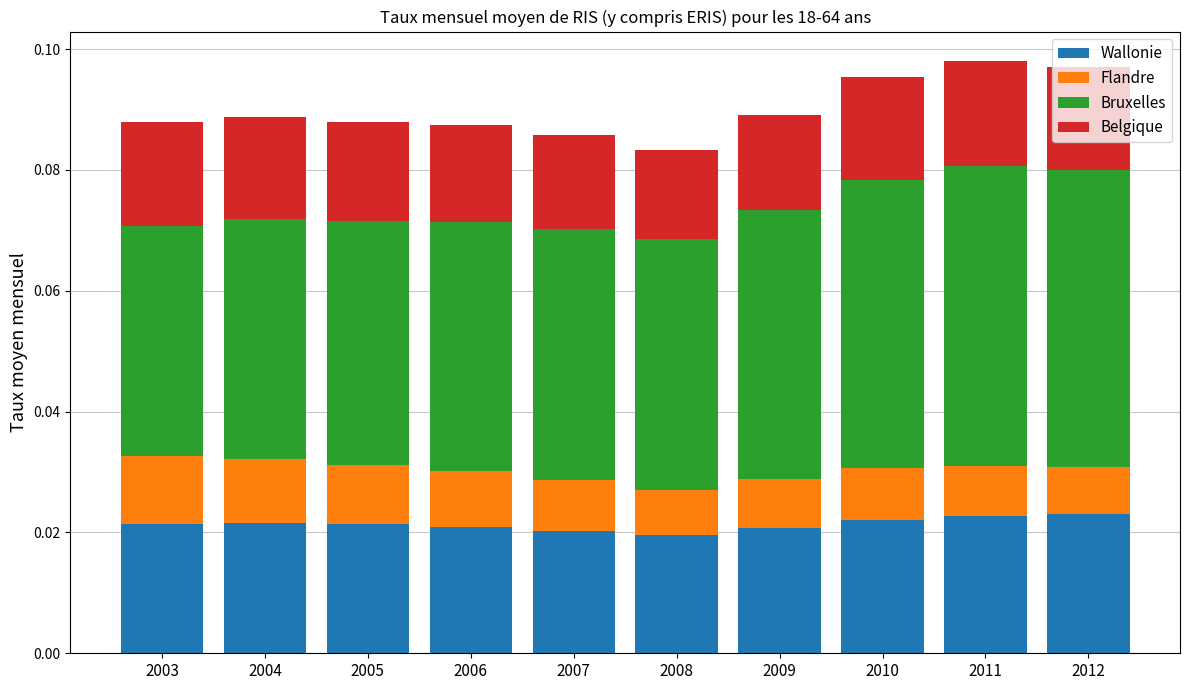

What is the sum of the Bruxelles values at 2012 and 2007?

0.1